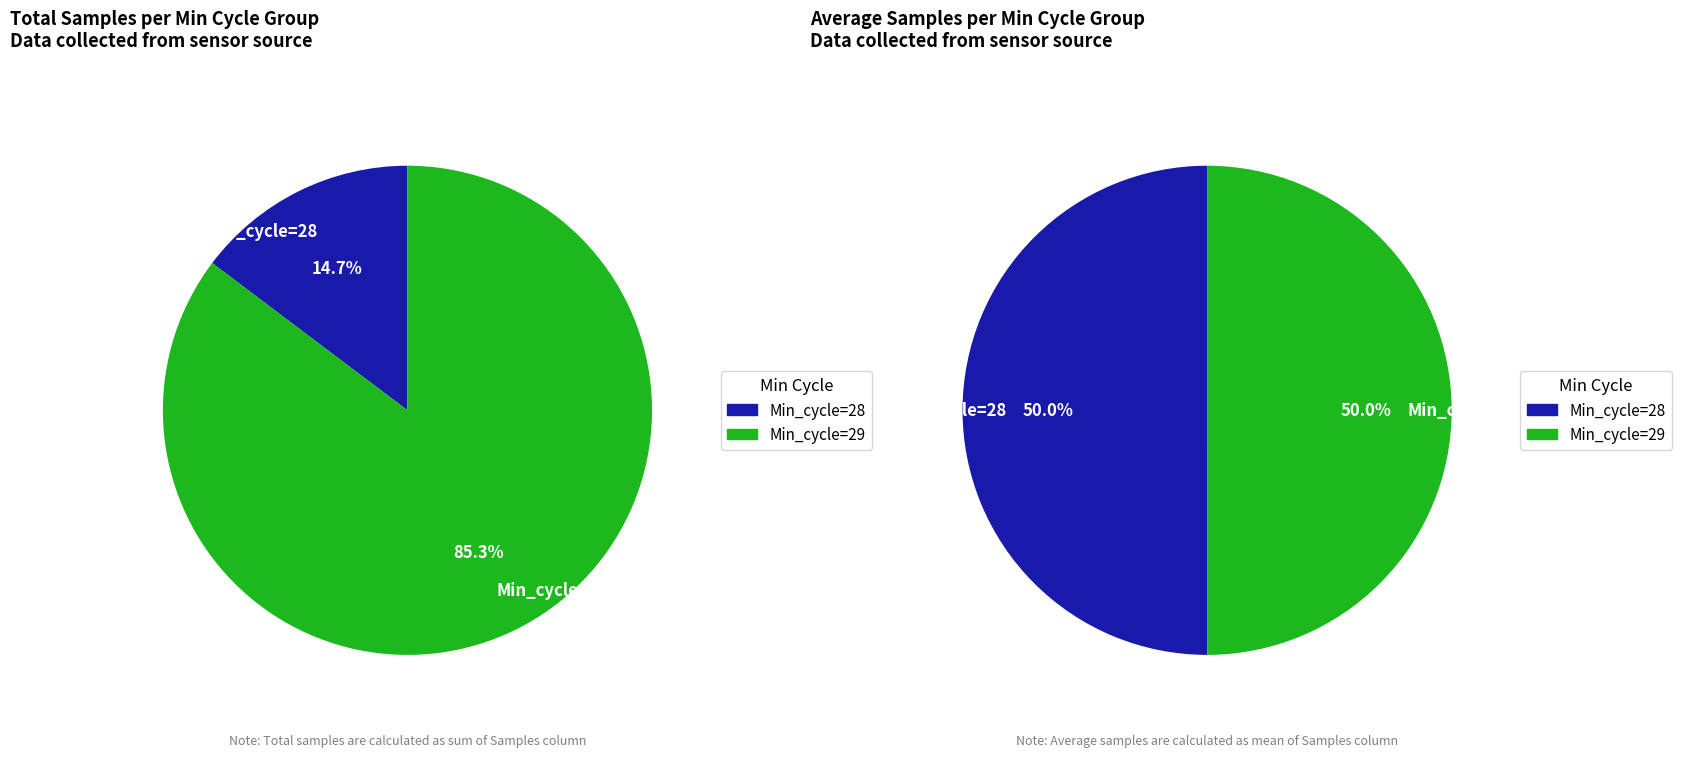

Which slice is the largest?

Min_cycle=29